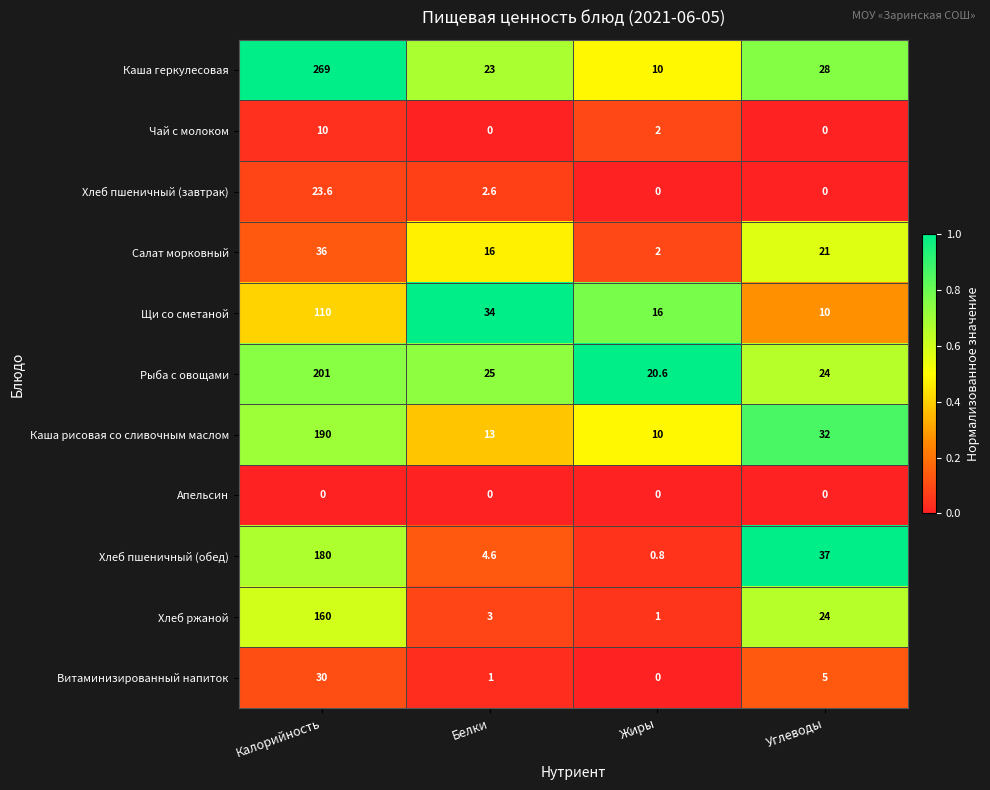

What is the difference between the highest and lowest values at Углеводы?

37.0